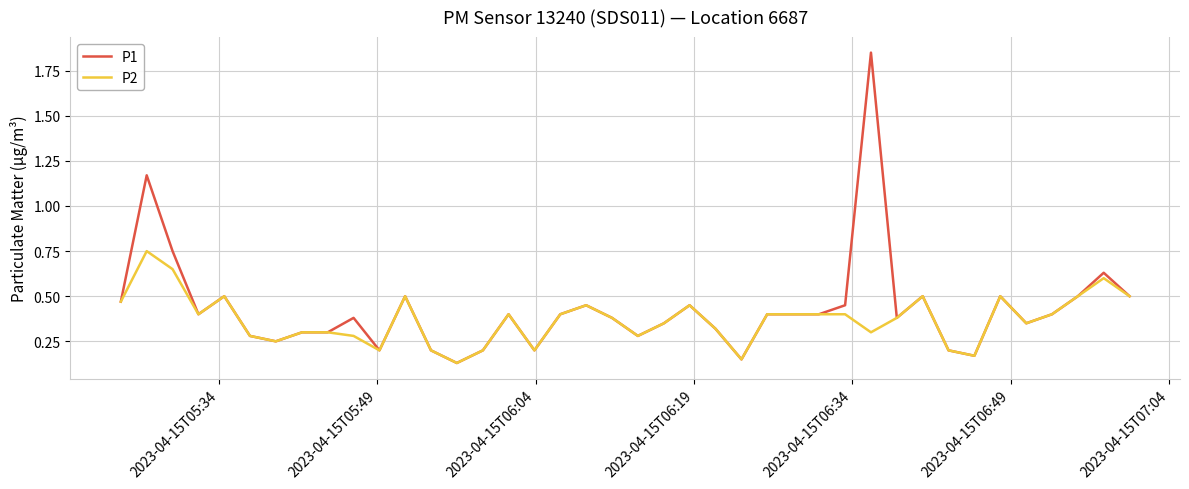

Which series has the widest spread of values?

P1